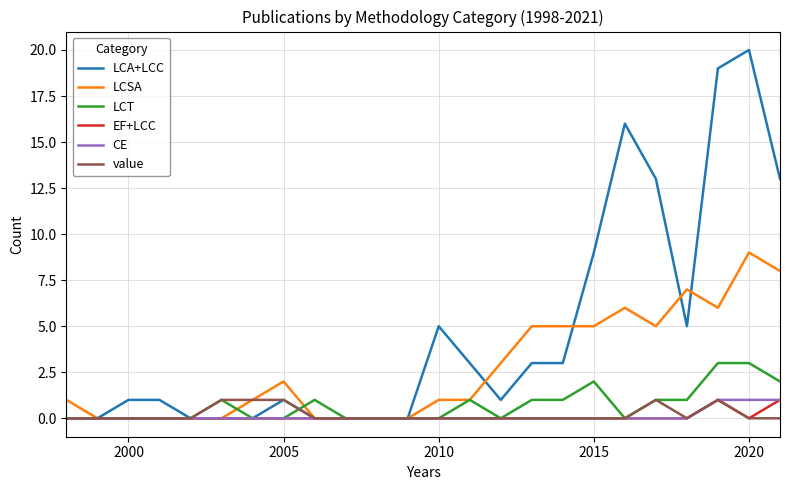

Which series has the largest range (max minus min)?

LCA+LCC